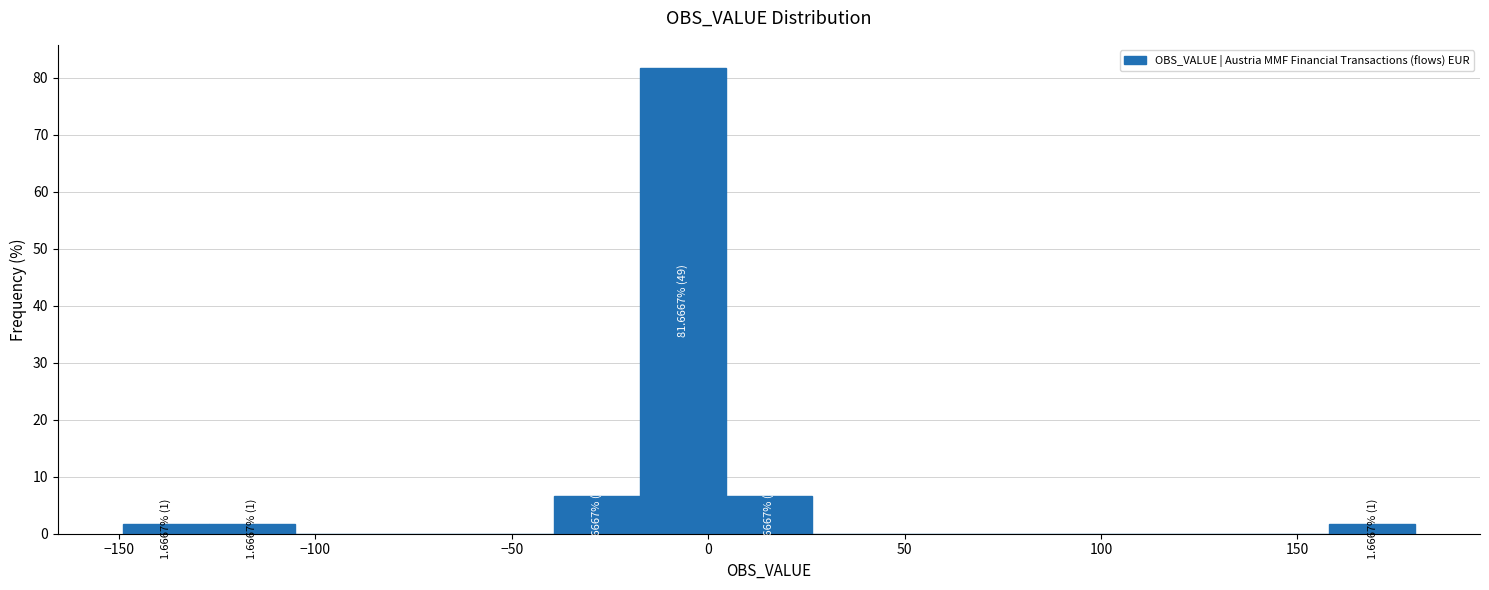

Which range on the x-axis has the tallest bar?

-15 to 5